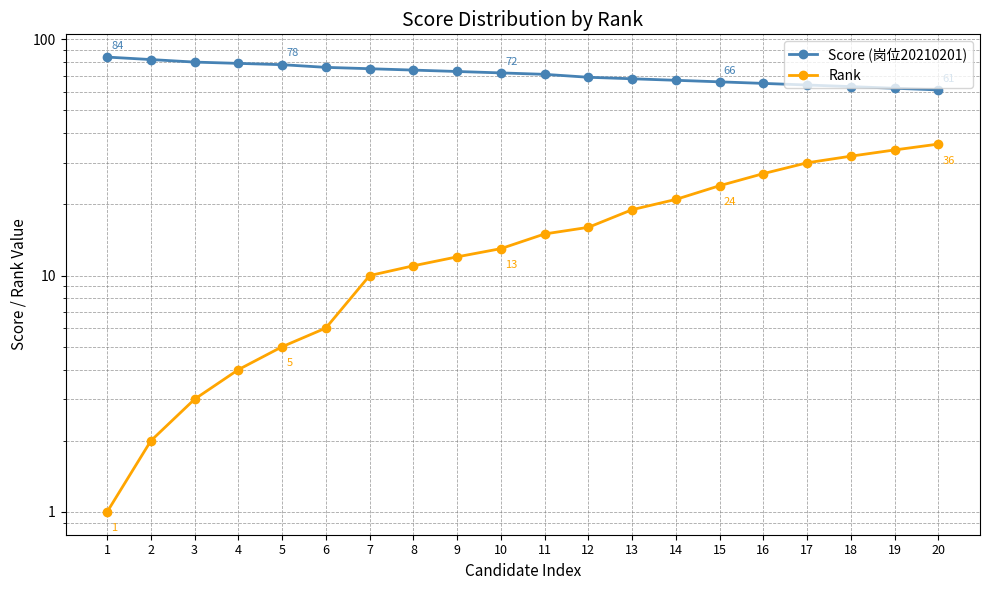

Which series has the largest total across all categories?

Score (岗位20210201)